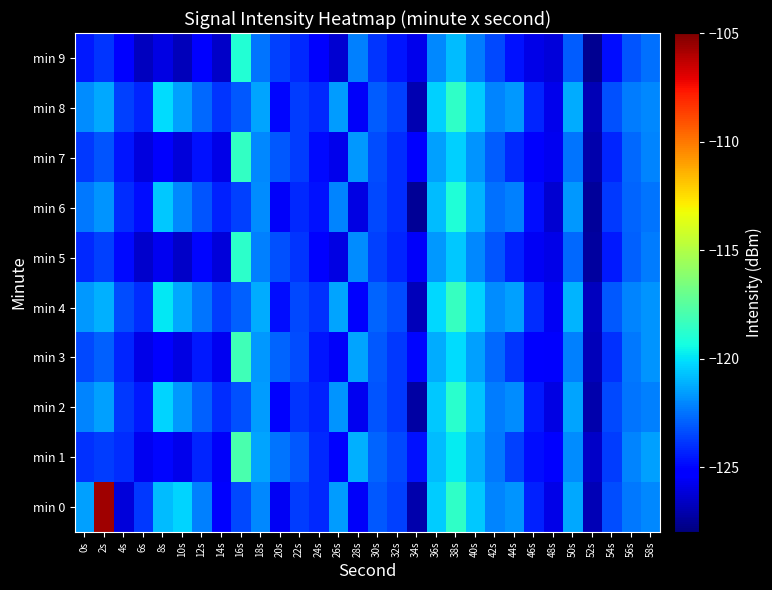

Rank the series by their maximum value, from lowest to highest.

min 6, min 9, min 2, min 5, min 8, min 7, min 4, min 3, min 1, min 0